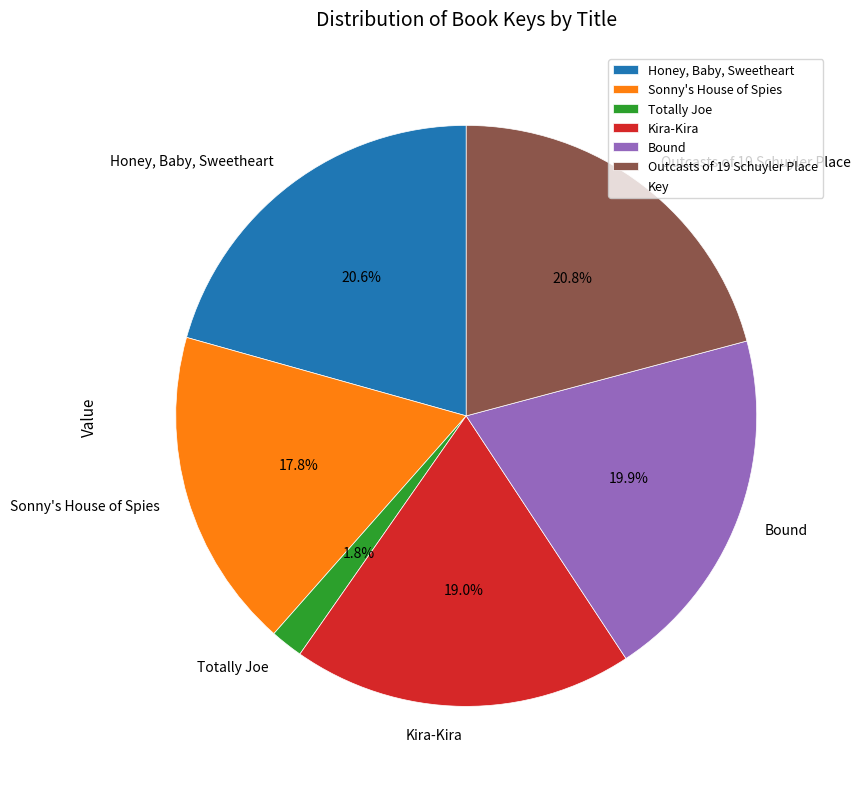

What is the smallest slice in the pie chart?

Totally Joe